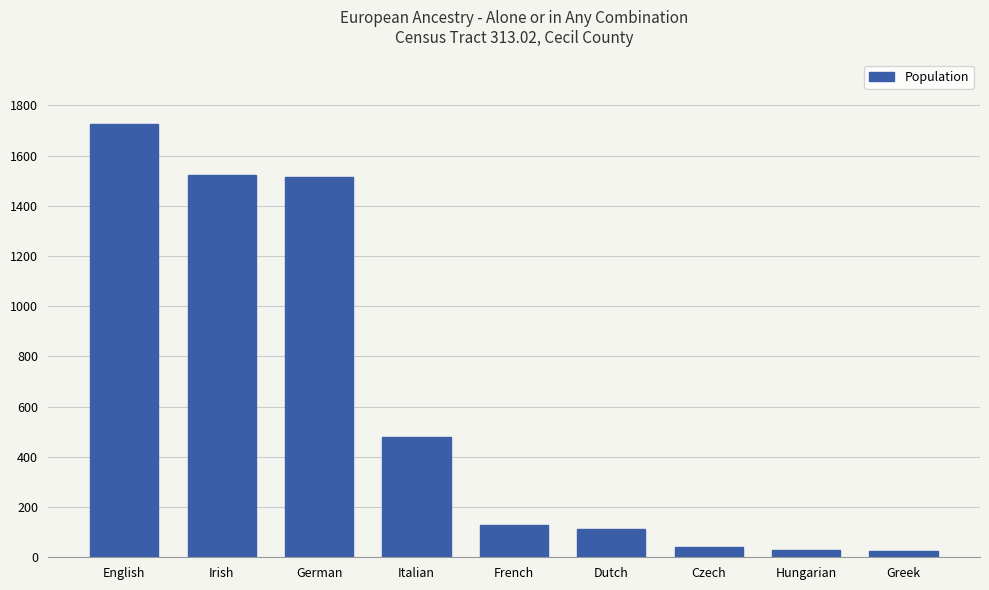

What is the smallest value displayed?

25